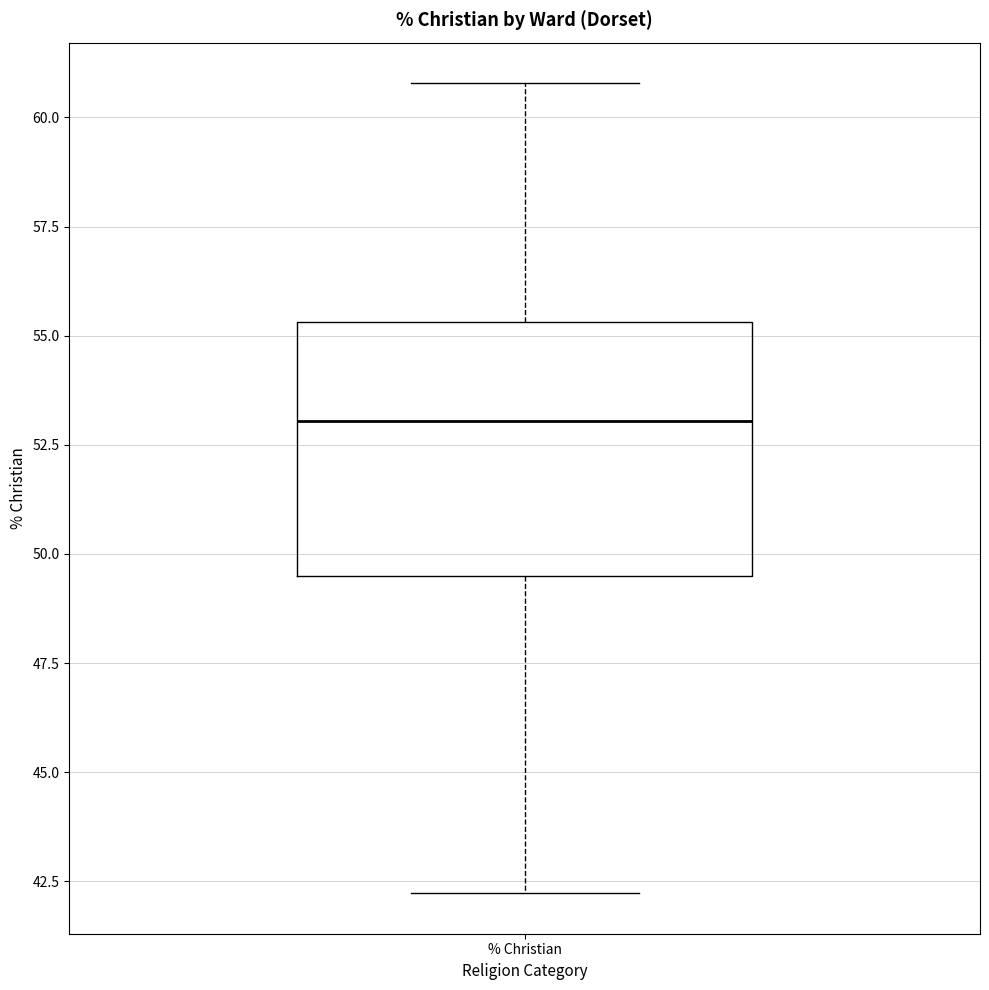

Read this box plot against the y-axis: the position of the median line, the range covered by the box, and the ends of both whiskers. The values are not printed on the chart, so give them approximately, as read against the axis.

median 53.0, box 49.5 to 55.5, whiskers 42.0 to 61.0